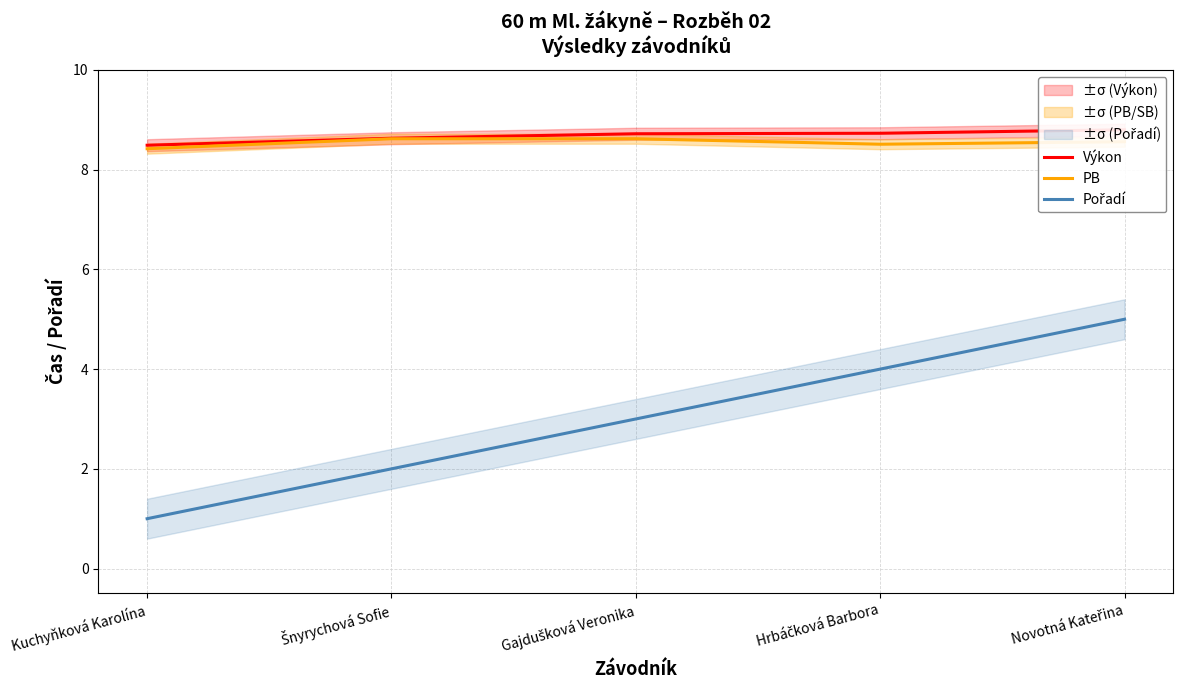

What position from the left is Šnyrychová Sofie?

2